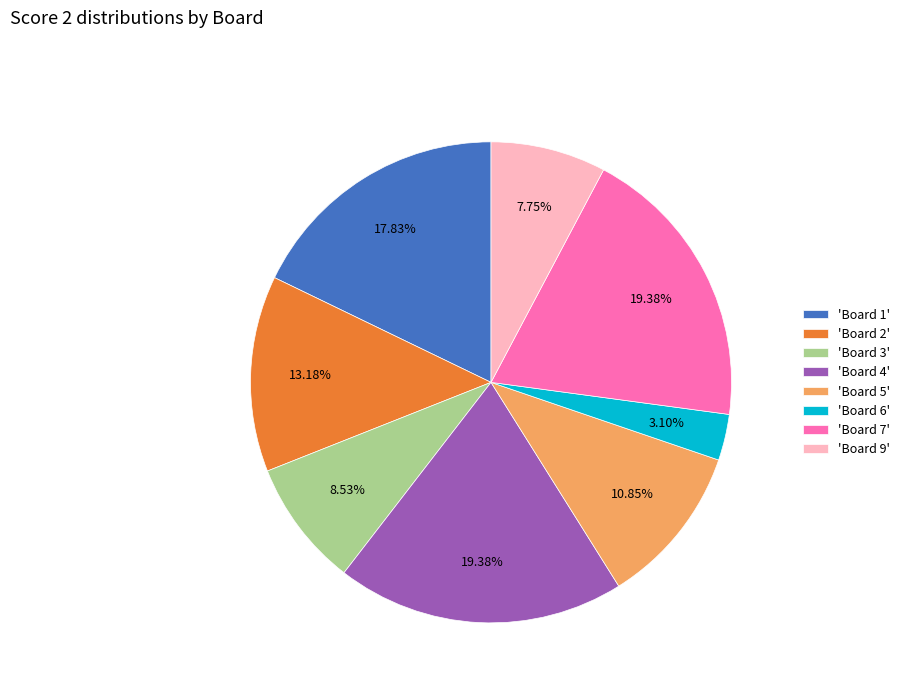

Is the sum of 'Board 5' and 'Board 3' greater than half?

No